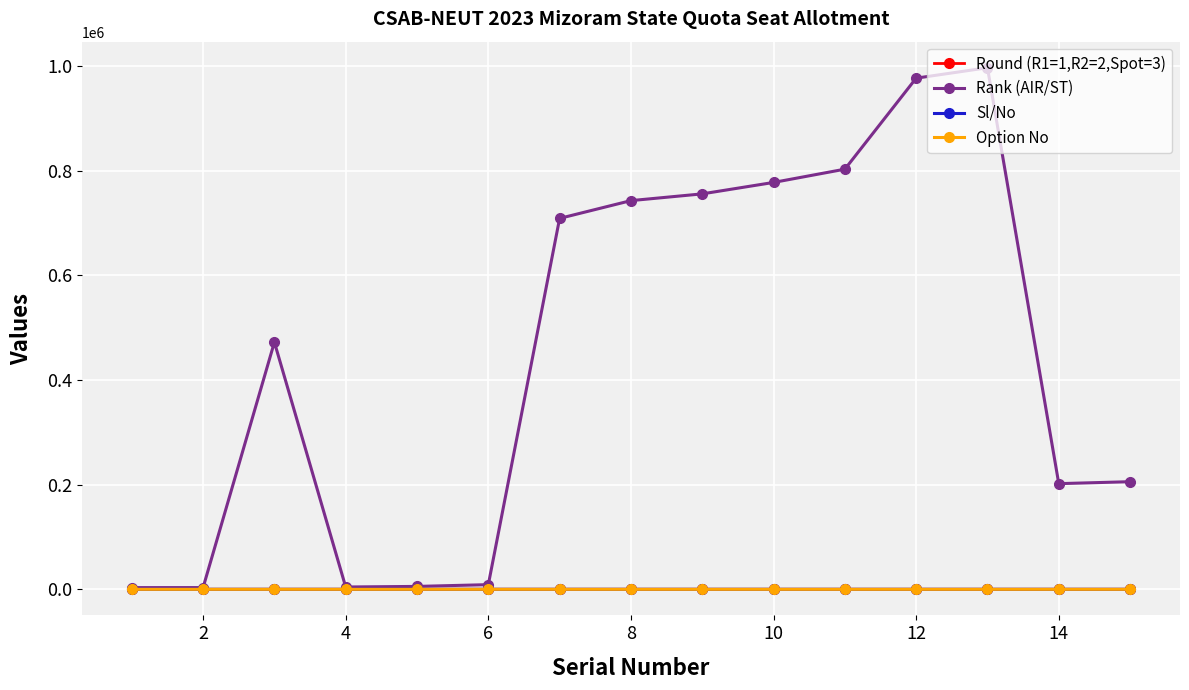

Which series has the largest total across all categories?

Rank (AIR/ST)